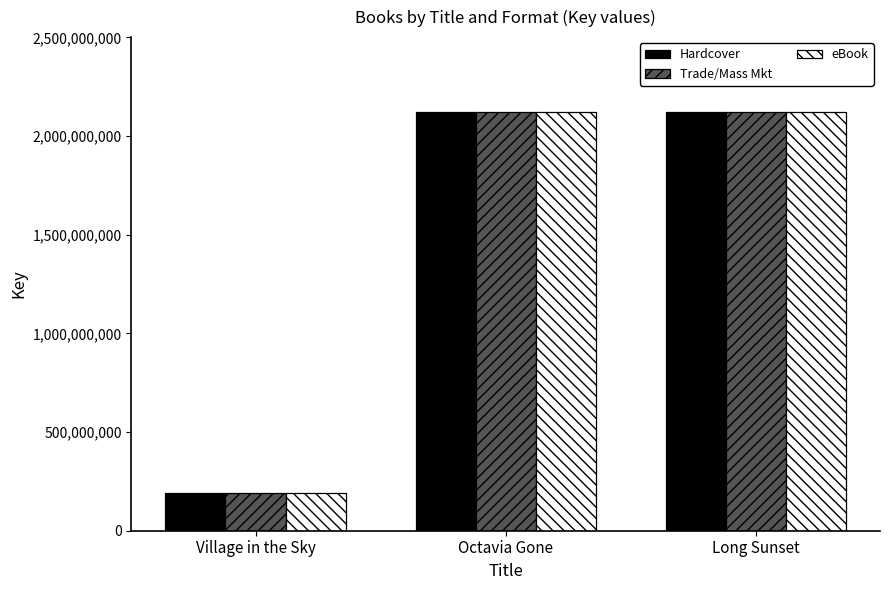

How many bars are there in each group?

3